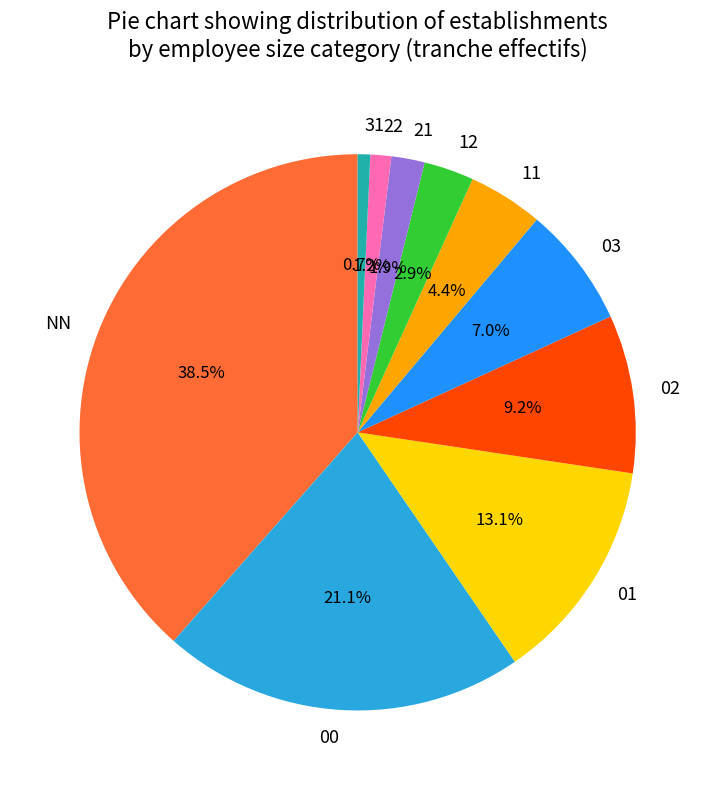

To the nearest percent, what is the combined percentage of 11 and 03?

11%